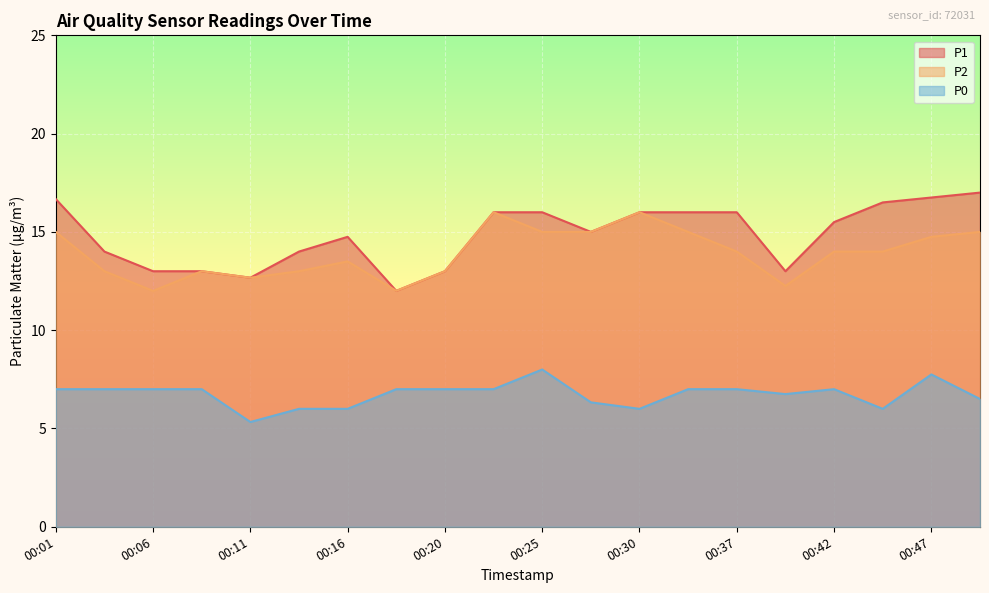

Which series has the largest range (max minus min)?

P1